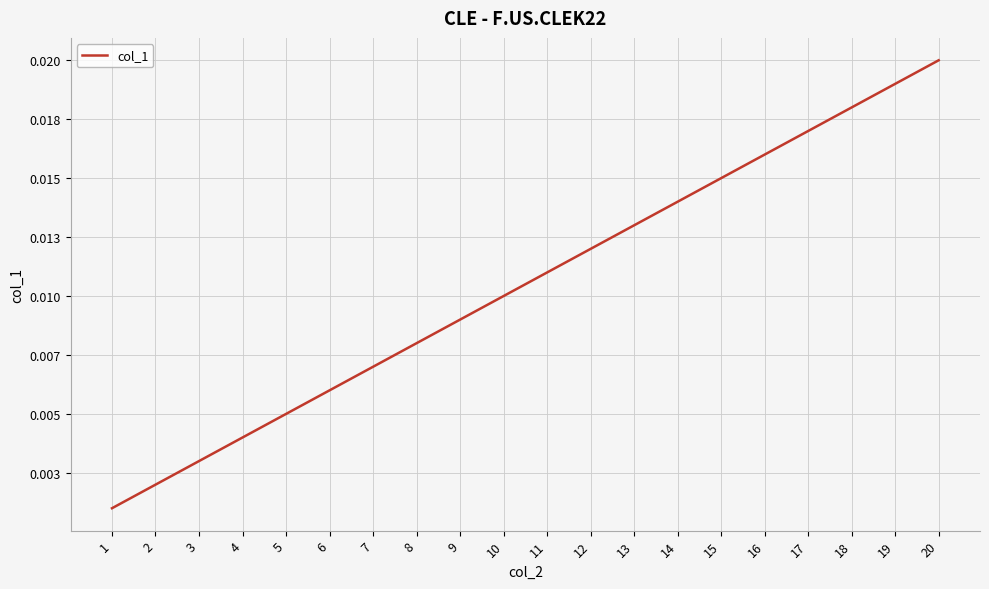

Which category has the lowest value across all series?

1